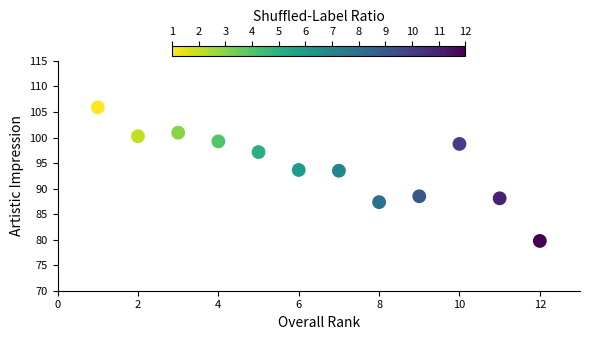

What is the range of X values (max minus min)?

11.0